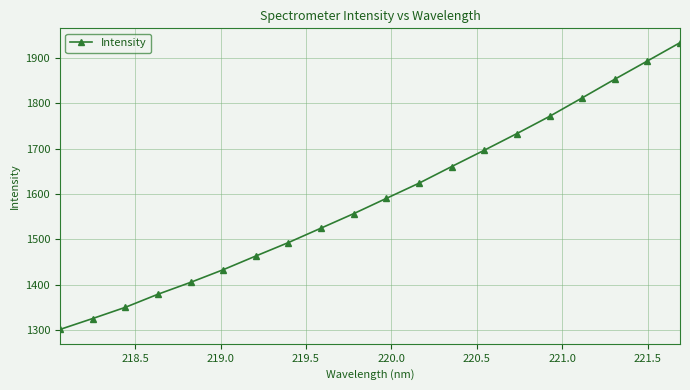

What is the maximum value shown in the chart?

1933.8